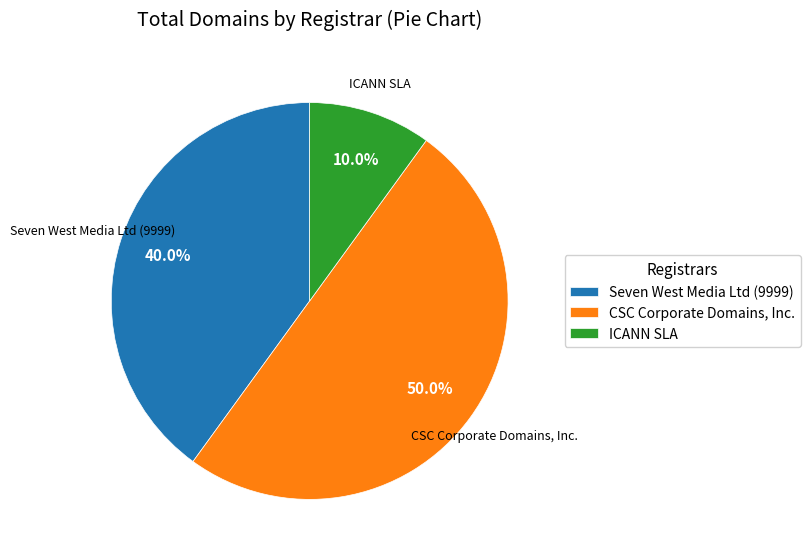

What is the majority slice?

CSC Corporate Domains, Inc.